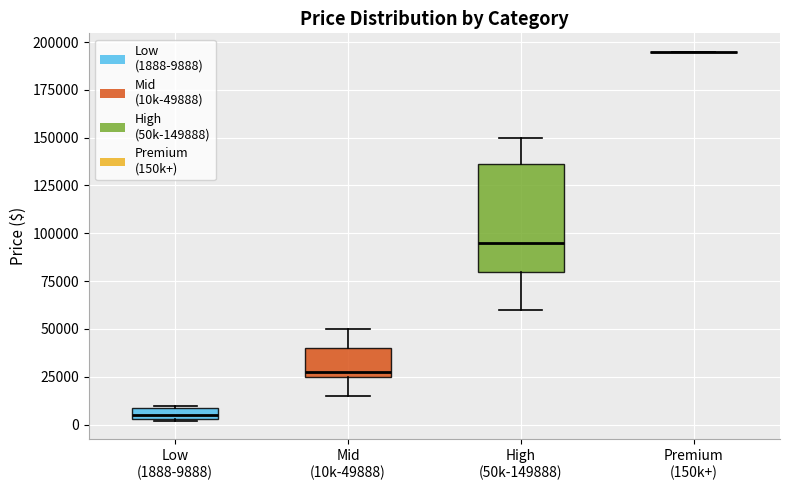

Where is the upper edge of the box for Mid (10k-49888) on the y-axis? The values are not printed on the chart, so give them approximately, as read against the axis.

40000